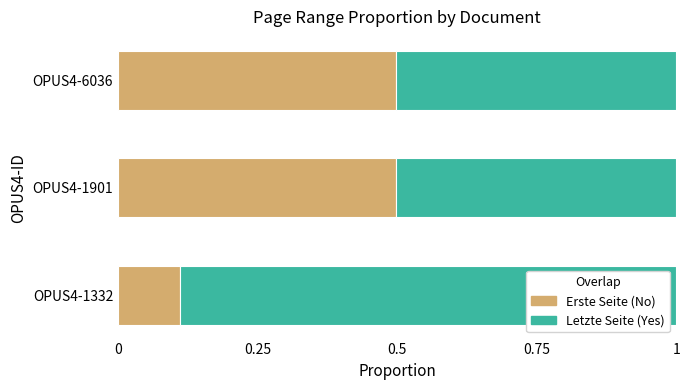

What is the total value across all series at OPUS4-1901?

1.0